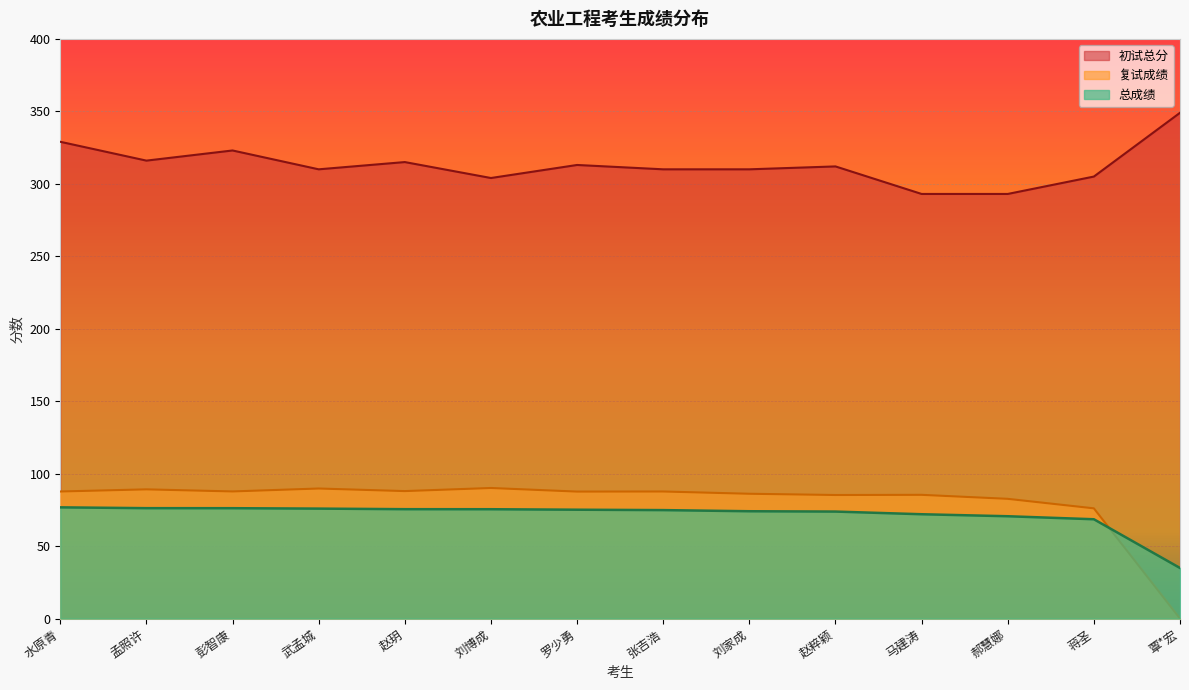

Is it true that 复试成绩 equals 28.8 at 罗少勇?

False